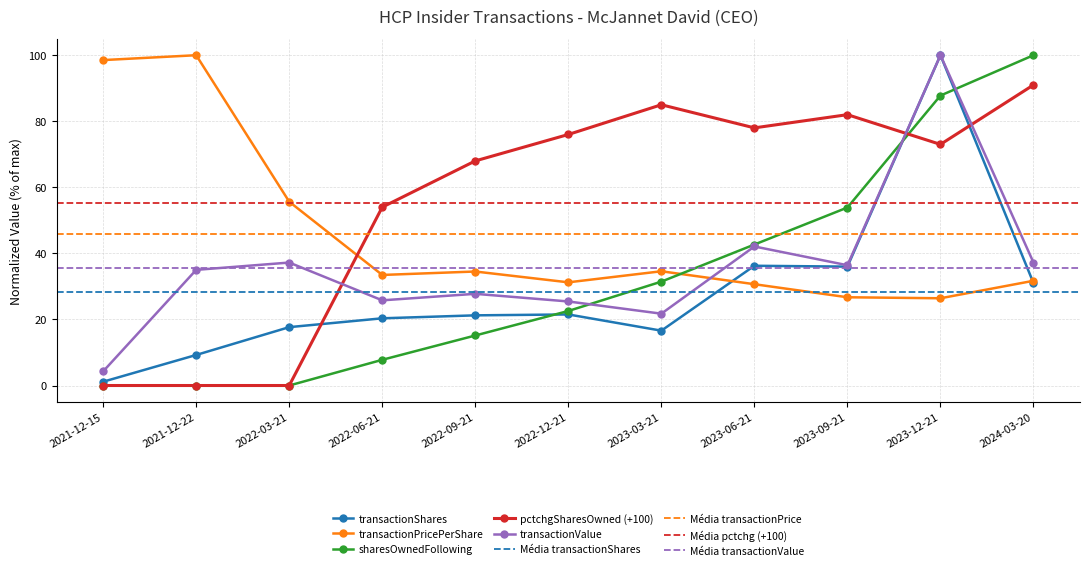

Reading left to right, list all the values displayed in this chart.

transactionShares: 2021-12-15=1.1	2021-12-22=9.2	2022-03-21=17.7	2022-06-21=20.3	2022-09-21=21.2	2022-12-21=21.5	2023-03-21=16.6	2023-06-21=36.3	2023-09-21=36.0	2023-12-21=100.0	2024-03-20=31.0
transactionPricePerShare: 2021-12-15=98.5	2021-12-22=100.0	2022-03-21=55.6	2022-06-21=33.5	2022-09-21=34.5	2022-12-21=31.2	2023-03-21=34.6	2023-06-21=30.7	2023-09-21=26.7	2023-12-21=26.4	2024-03-20=31.7
sharesOwnedFollowingTransaction: 2021-12-15=0.0	2021-12-22=0.0	2022-03-21=0.0	2022-06-21=7.8	2022-09-21=15.1	2022-12-21=22.6	2023-03-21=31.4	2023-06-21=42.7	2023-09-21=53.9	2023-12-21=87.8	2024-03-20=100.0
pctchgSharesOwned: 2021-12-15=0.0	2021-12-22=0.0	2022-03-21=0.0	2022-06-21=54.0	2022-09-21=68.0	2022-12-21=76.0	2023-03-21=85.0	2023-06-21=78.0	2023-09-21=82.0	2023-12-21=73.0	2024-03-20=91.0
transactionValue: 2021-12-15=4.3	2021-12-22=35.0	2022-03-21=37.2	2022-06-21=25.8	2022-09-21=27.8	2022-12-21=25.4	2023-03-21=21.7	2023-06-21=42.1	2023-09-21=36.4	2023-12-21=100.0	2024-03-20=37.2